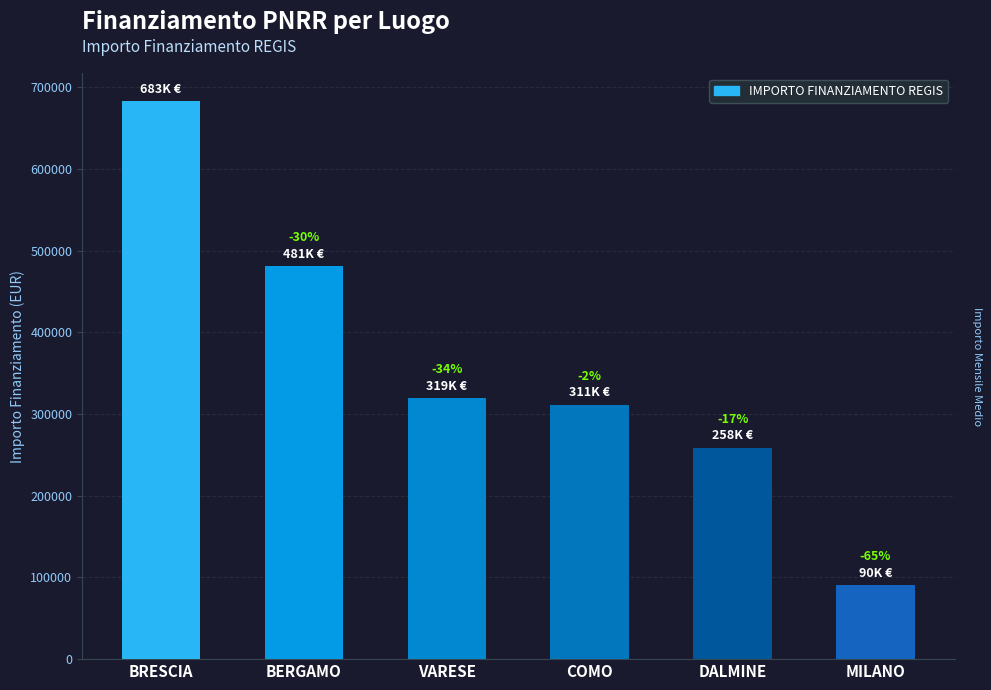

Reading right to left, list all the values displayed in this chart.

90268.6	258386.7	311137.0	319070.1	480788.9	682502.5